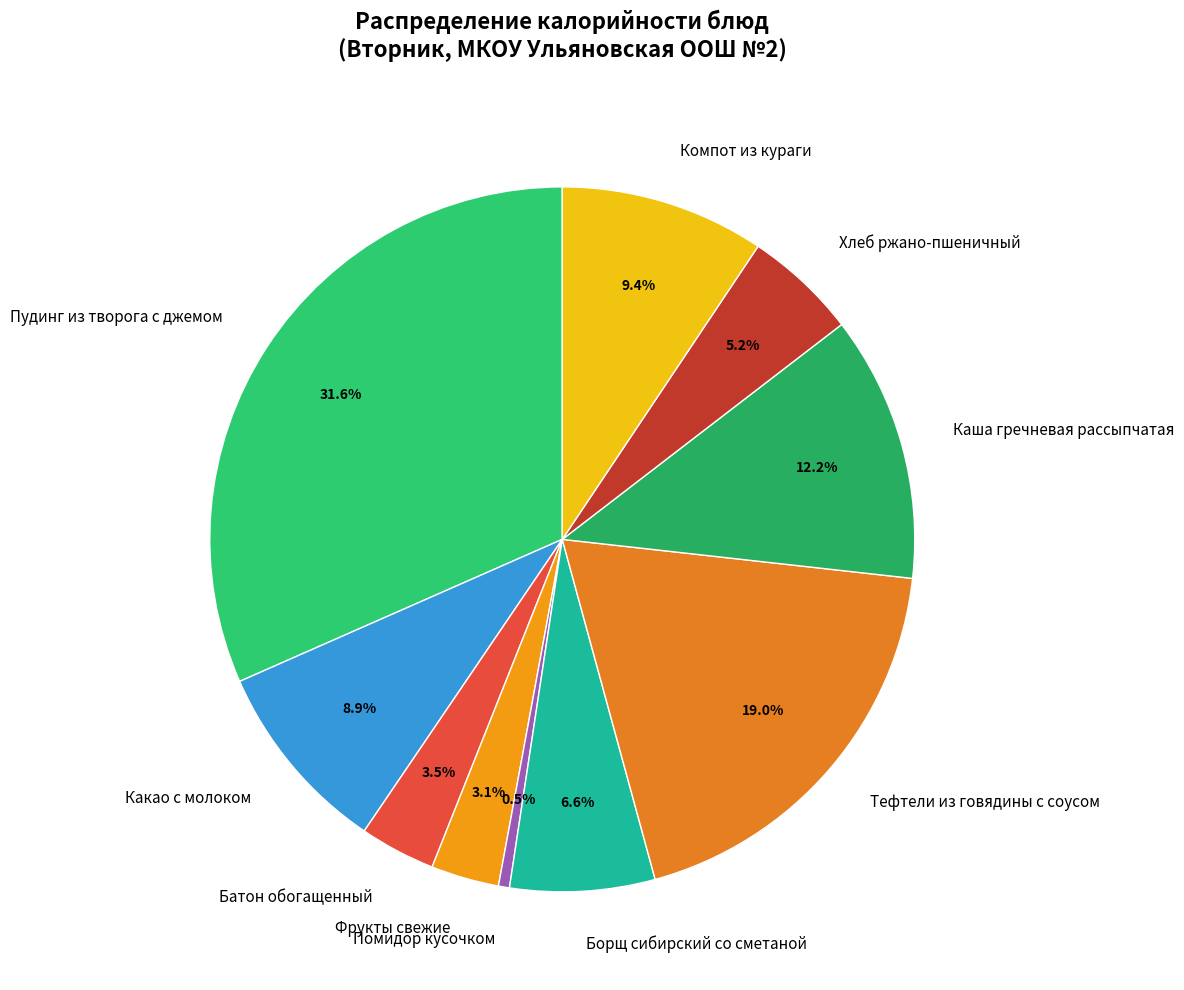

How many segments does this pie chart have?

10